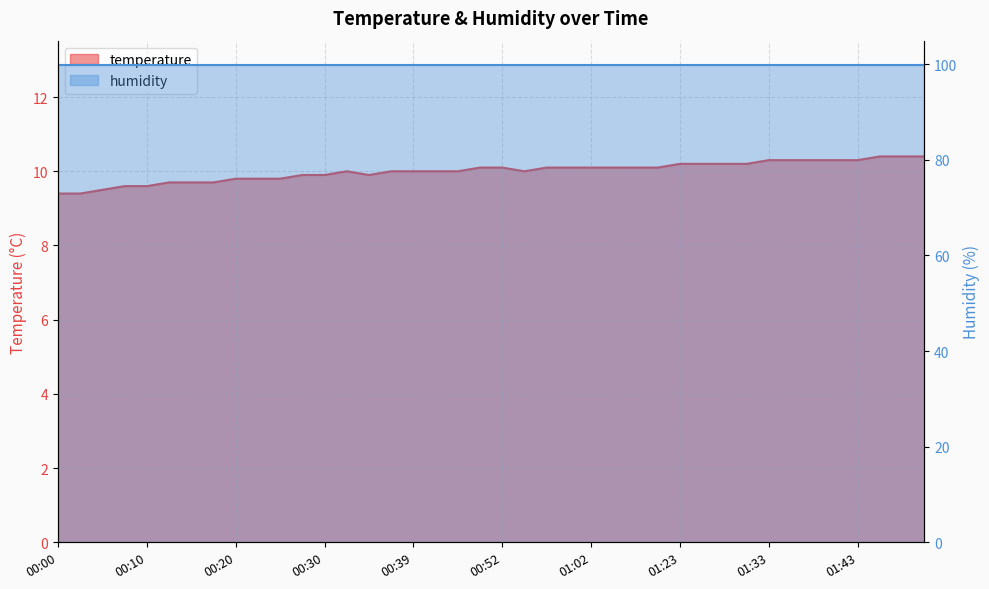

What position from the left is 01:31?

32